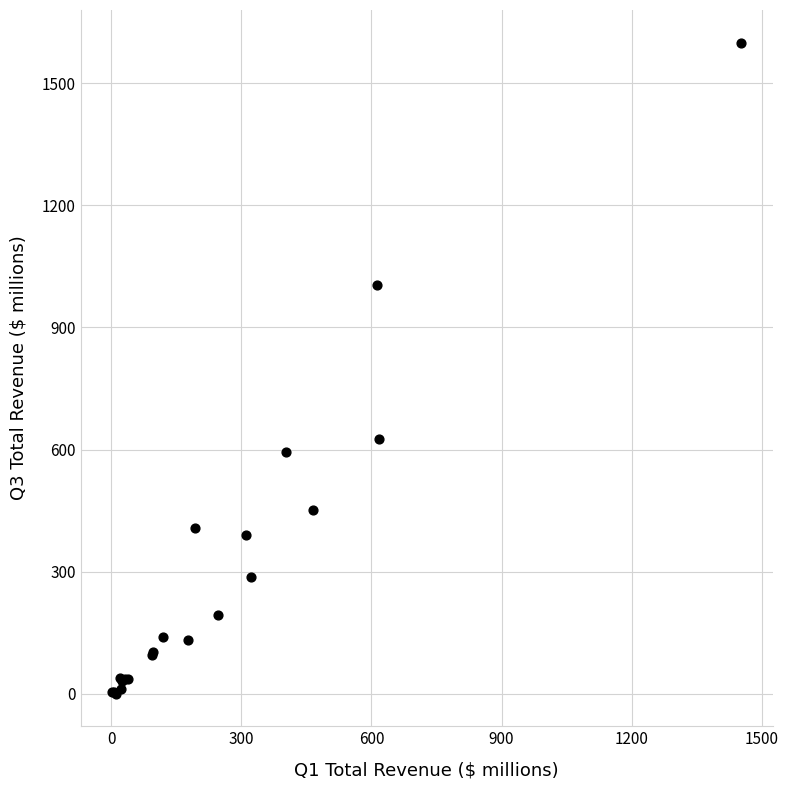

What Y value in the scatter plot is closest to 800?

626.7